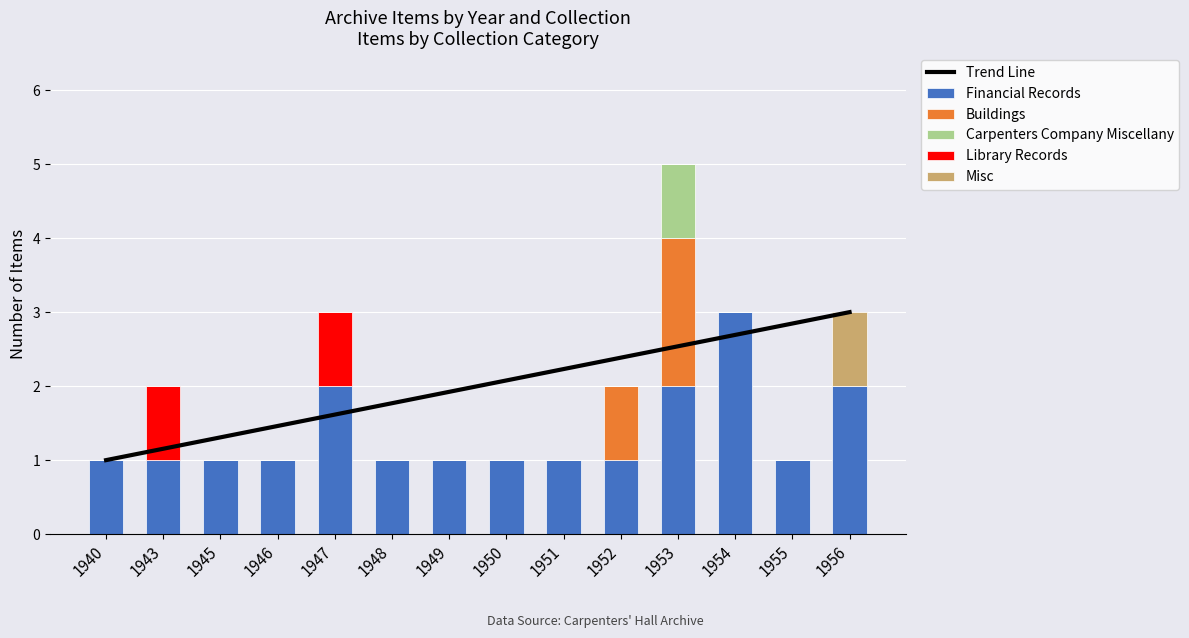

Is the value of Carpenters Company Miscellany at 1945 greater than the value of Library Records at 1943?

No